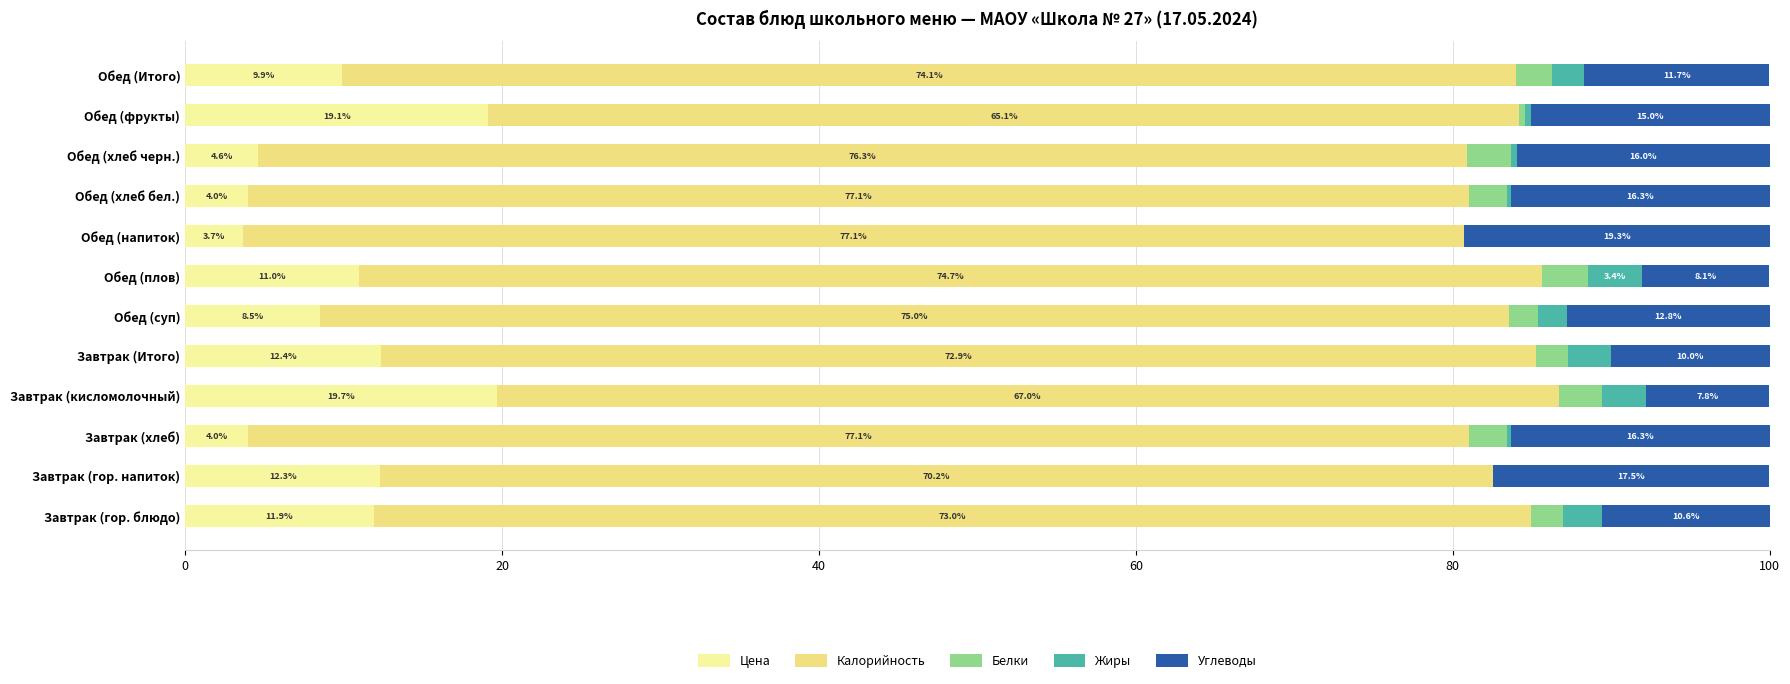

At which label does Цена reach its peak?

Завтрак (кисломолочный)